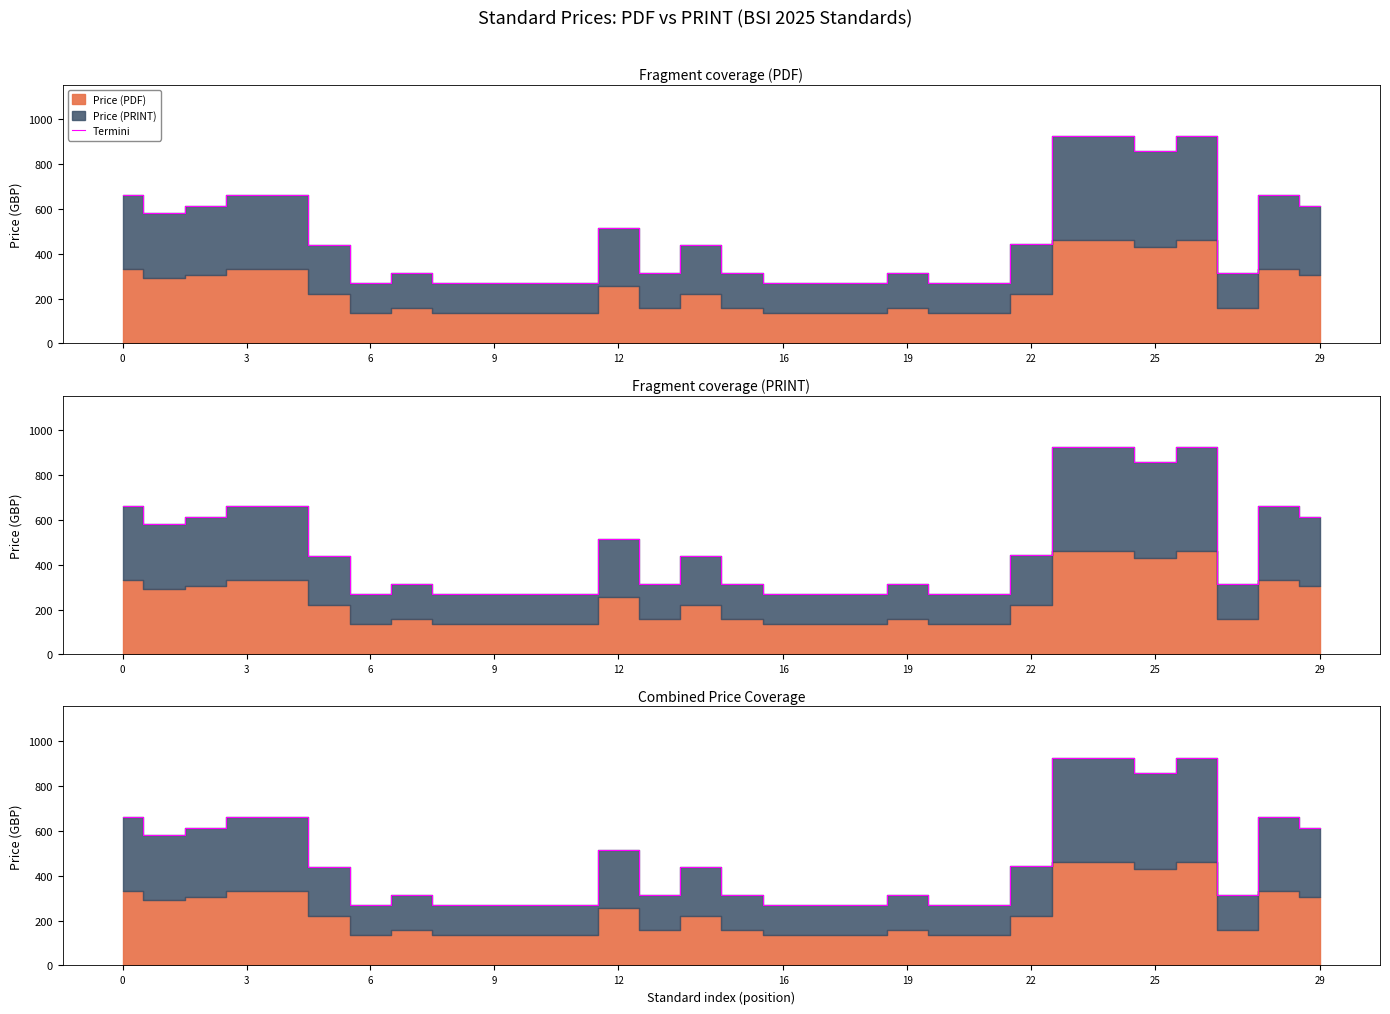

Reading right to left, what are all the values shown in this chart?

612	660	316	924	860	924	924	444	268	268	316	268	268	268	316	440	316	516	268	268	268	268	316	268	440	660	660	612	580	660